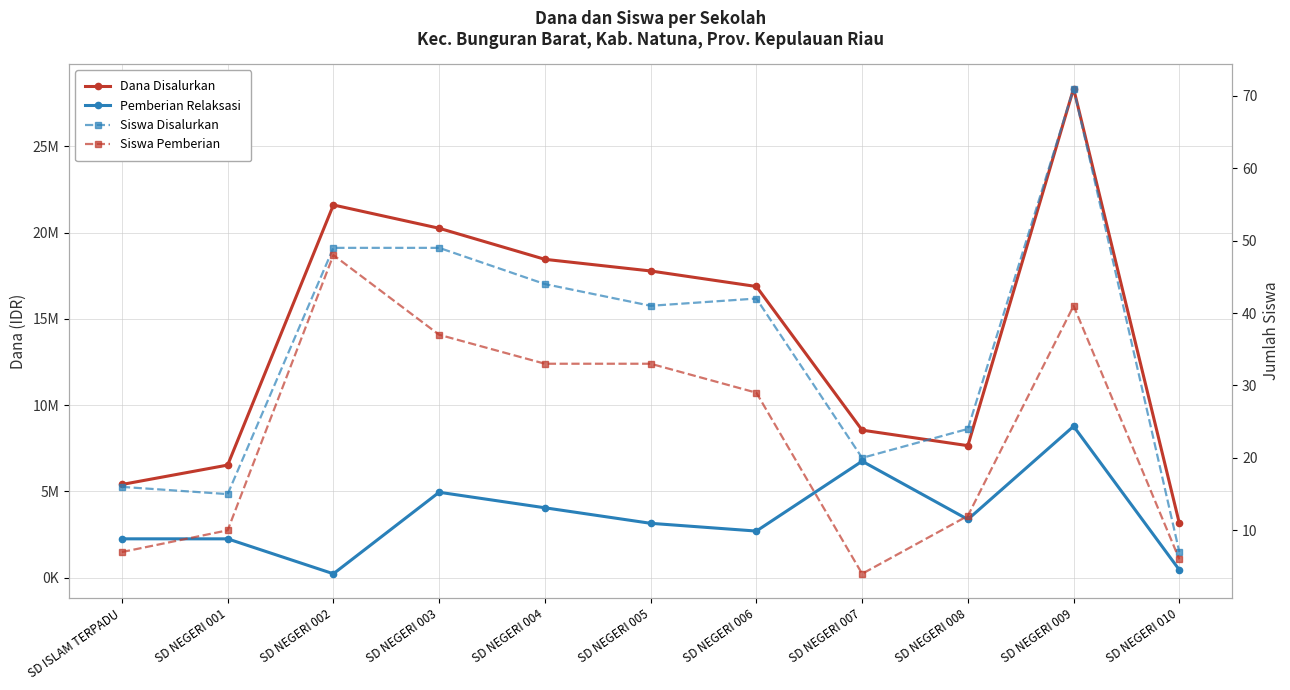

Reading left to right, transcribe all the data shown in this chart.

Dana Disalurkan: 5400000	6525000	21600000	20250000	18450000	17775000	16875000	8550000	7650000	28350000	3150000
Pemberian Relaksasi: 2250000	2250000	225000	4950000	4050000	3150000	2700000	6750000	3375000	8775000	450000
Siswa Disalurkan: 16	15	49	49	44	41	42	20	24	71	7
Siswa Pemberian: 7	10	48	37	33	33	29	4	12	41	6